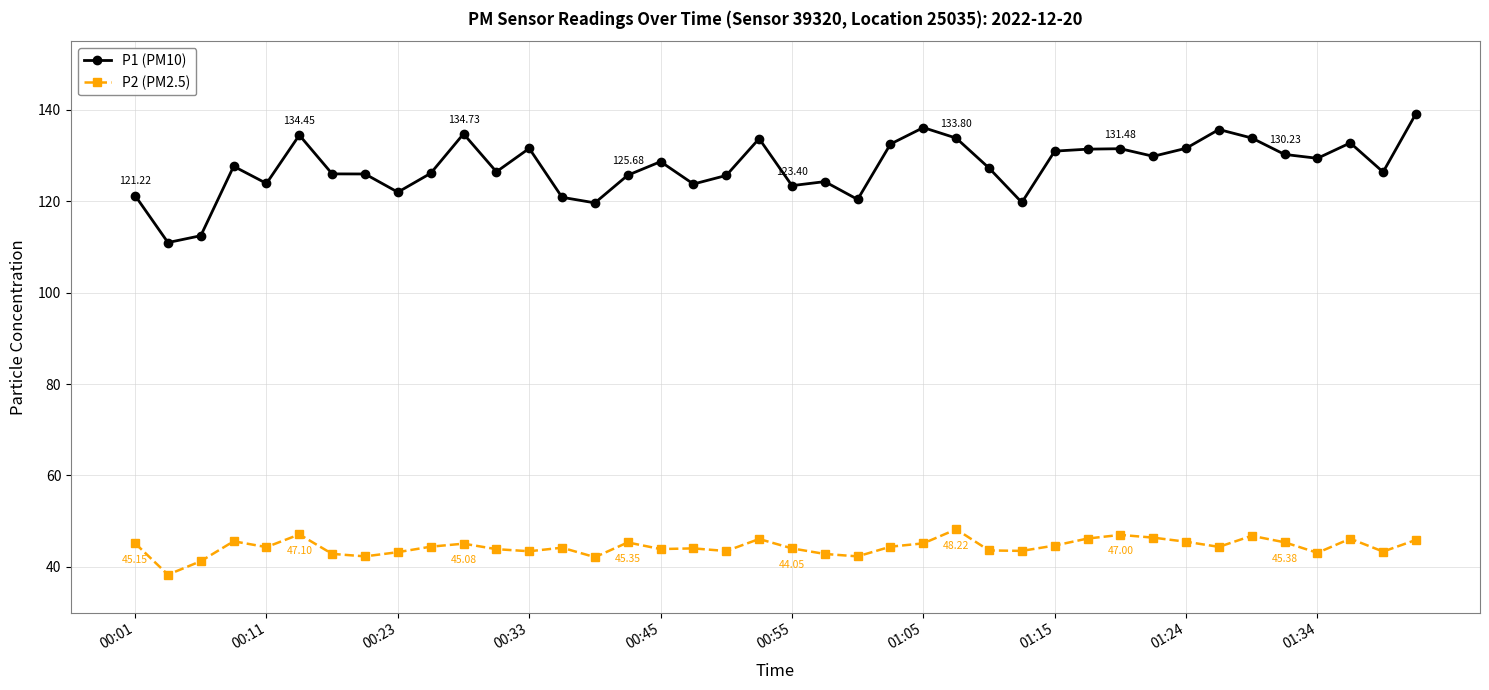

Which series has the largest total across all categories?

P1 (PM10)